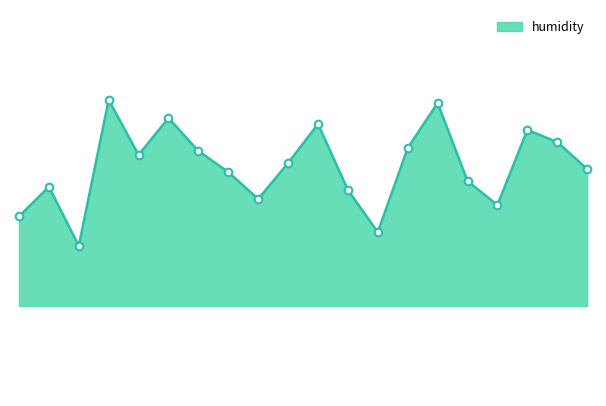

Is this an area chart (filled region under the line)?

Yes